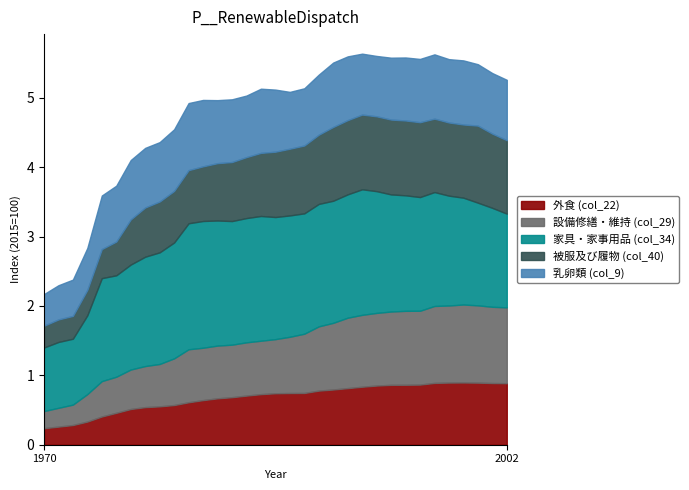

What is the highest value of the 外食 (col_22) series?

0.9